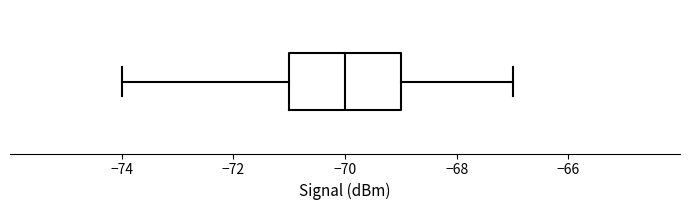

Where does the median line of the box sit on the x-axis? The values are not printed on the chart, so give them approximately, as read against the axis.

-70